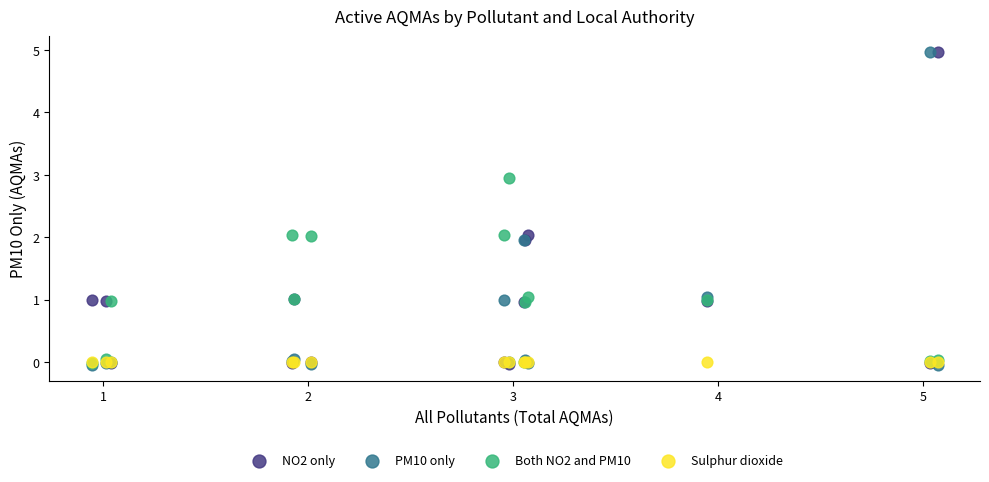

What are all the series names shown in the legend?

NO2 only, PM10 only, Both NO2 and PM10, Sulphur dioxide